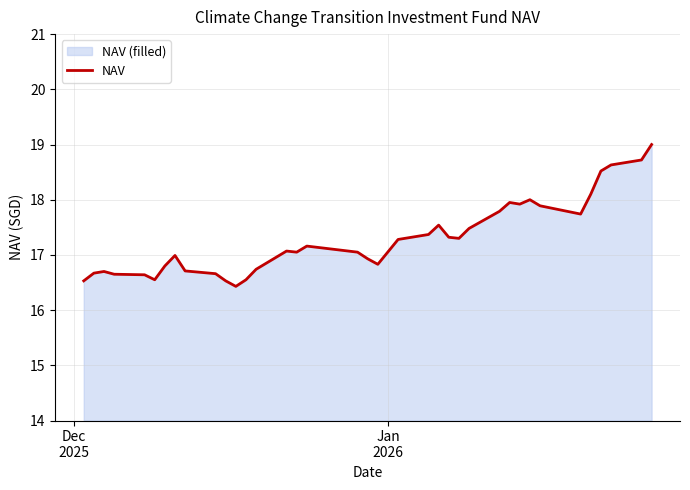

Does the chart have visible grid lines?

Yes